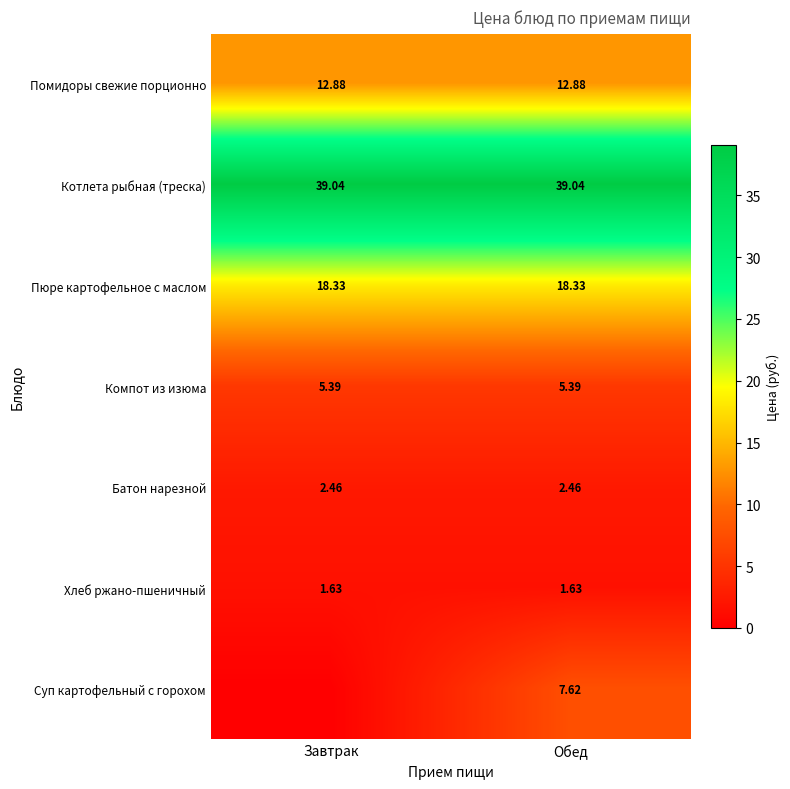

Is the value of Пюре картофельное с маслом at Завтрак greater than the value of Котлета рыбная (треска) at Обед?

No